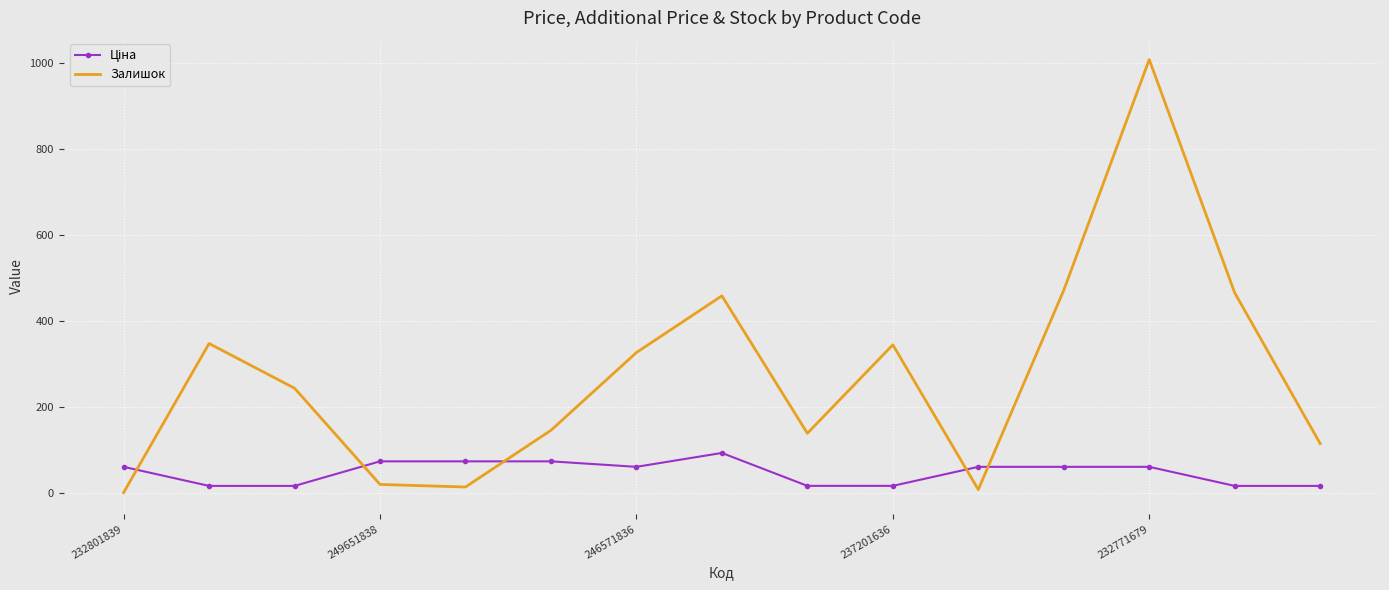

Which series has the largest total across all categories?

Залишок